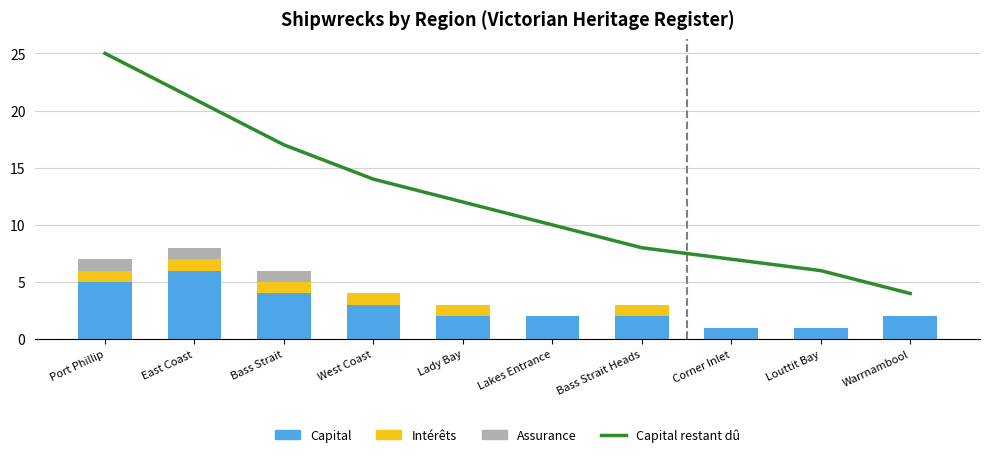

Between Port Phillip and Lady Bay, which series saw the biggest shift?

Capital restant dû